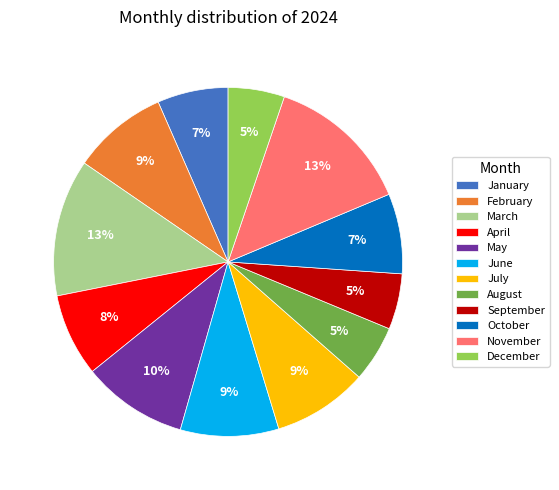

Do April and January together represent more than half of the pie?

No